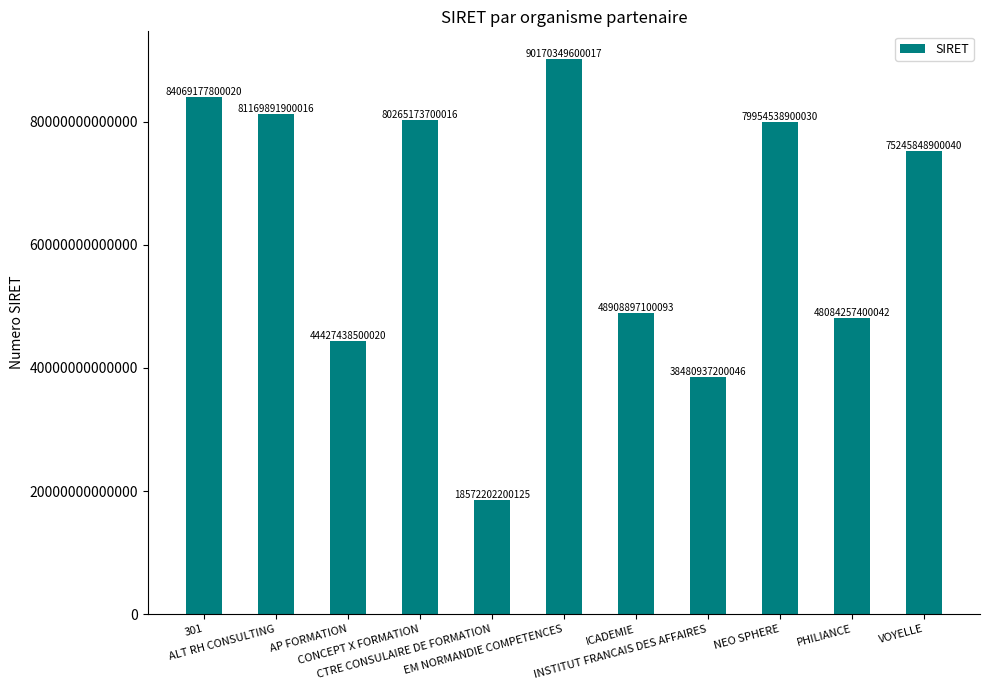

Rank the categories by value from highest to lowest.

EM NORMANDIE COMPETENCES, 301, ALT RH CONSULTING, CONCEPT X FORMATION, NEO SPHERE, VOYELLE, ICADEMIE, PHILIANCE, AP FORMATION, INSTITUT FRANCAIS DES AFFAIRES, CTRE CONSULAIRE DE FORMATION